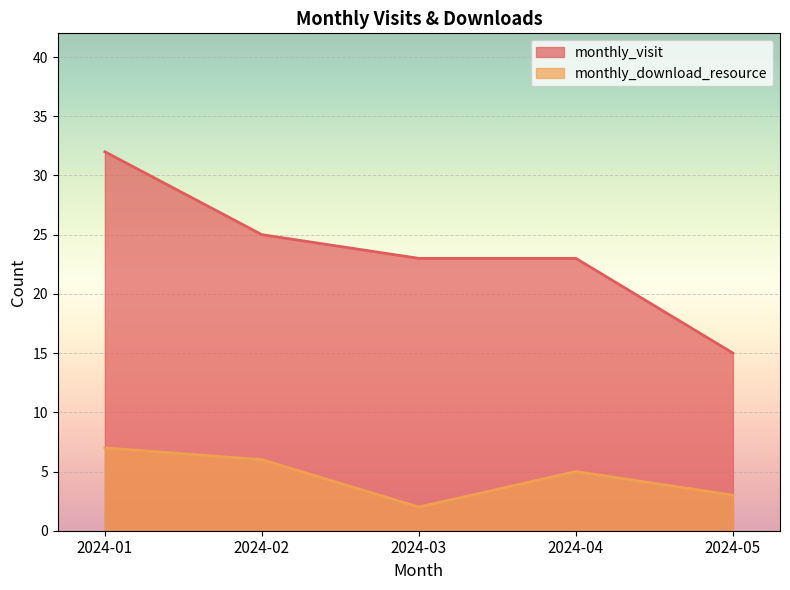

True or false: monthly_visit and monthly_download_resource cross at least once.

False